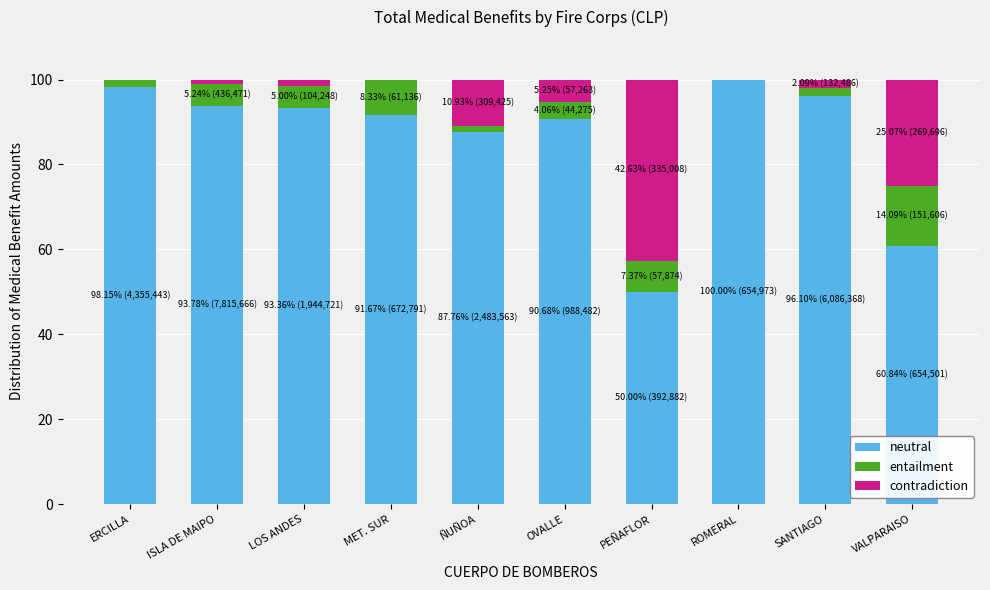

What is the maximum value for neutral?

100.0